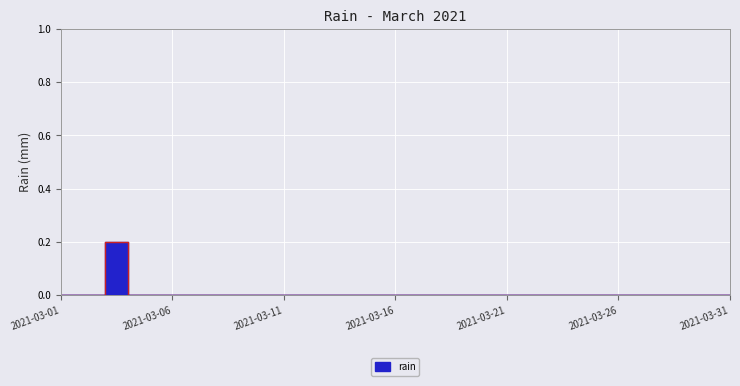

Reading left to right, what are all the values shown in this chart?

0.0	0.0	0.2	0.0	0.0	0.0	0.0	0.0	0.0	0.0	0.0	0.0	0.0	0.0	0.0	0.0	0.0	0.0	0.0	0.0	0.0	0.0	0.0	0.0	0.0	0.0	0.0	0.0	0.0	0.0	0.0